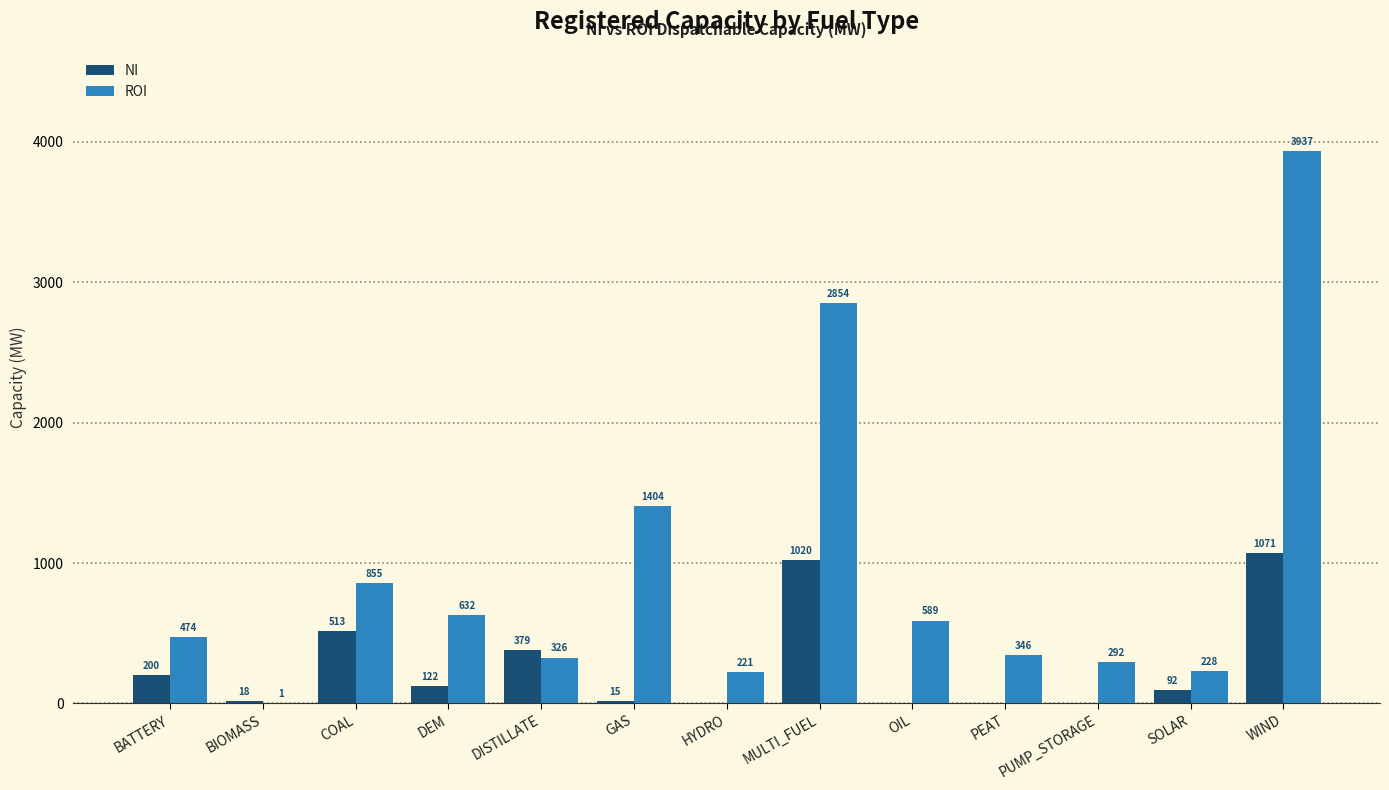

How many values in the NI series exceed 92?

7